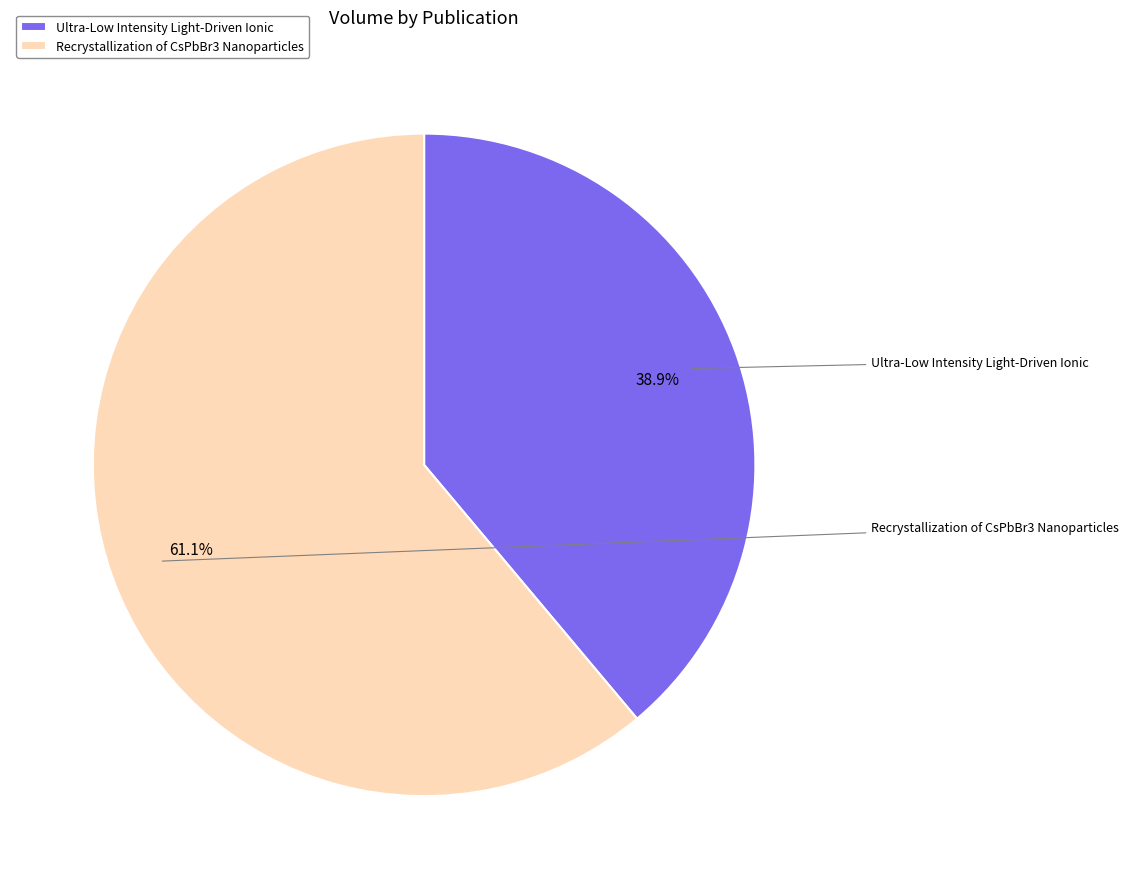

What is the total percentage of Recrystallization of CsPbBr3 Nanoparticles and Ultra-Low Intensity Light-Driven Ionic?

100.0%